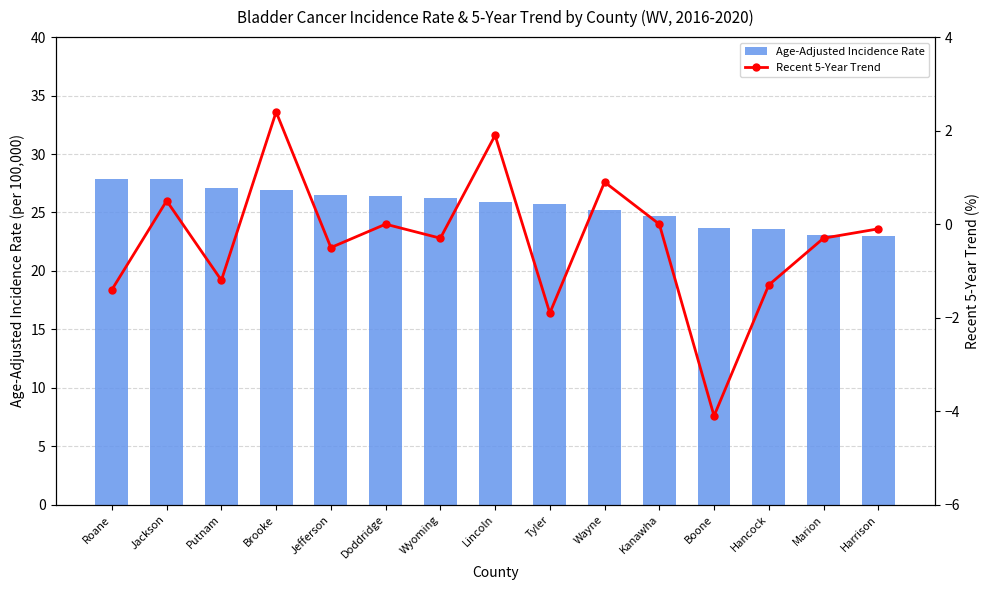

Which has a higher value, Kanawha or Wayne?

Wayne